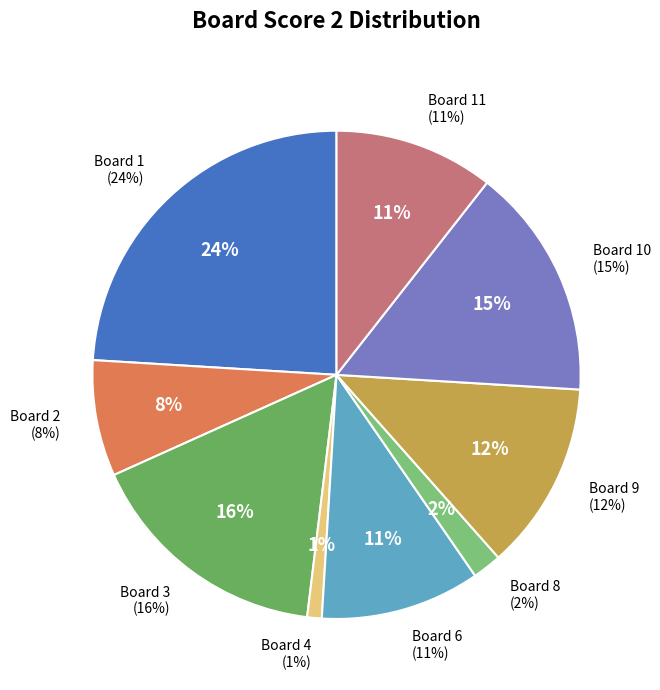

The 10 slice represents 15% of the pie. True or false?

True